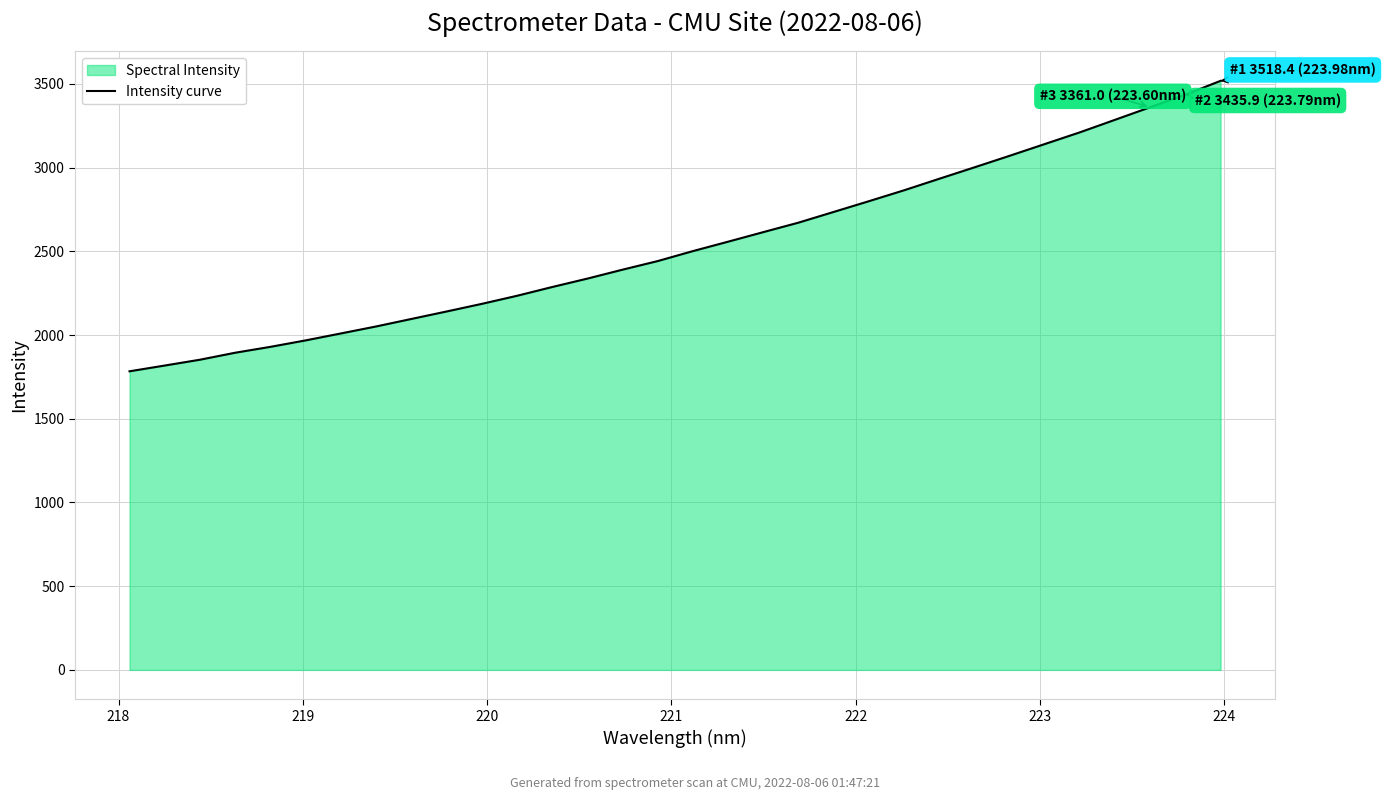

What is the smallest value displayed?

1783.6